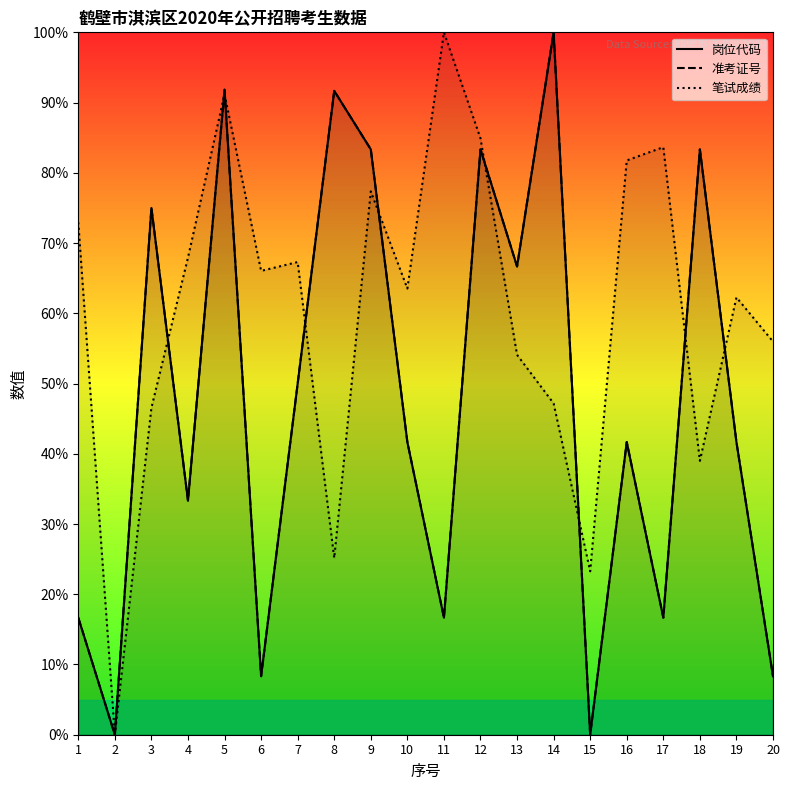

Which series has the widest spread of values?

岗位代码